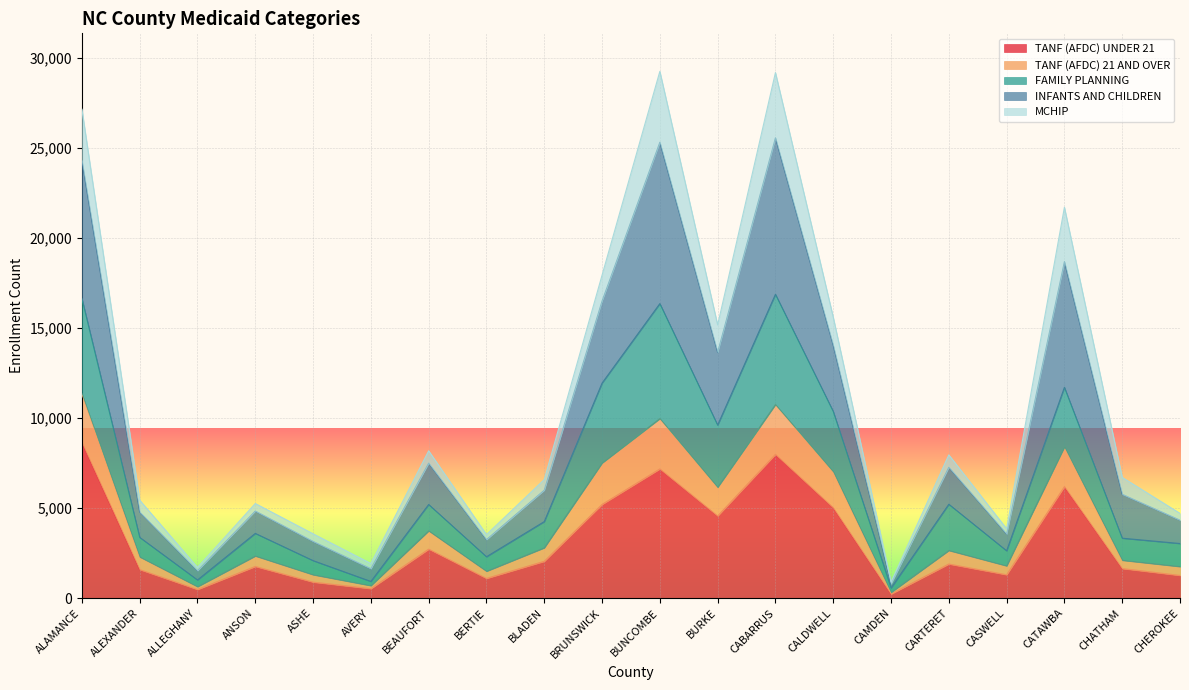

At which label does TANF (AFDC) UNDER 21 reach its peak?

ALAMANCE